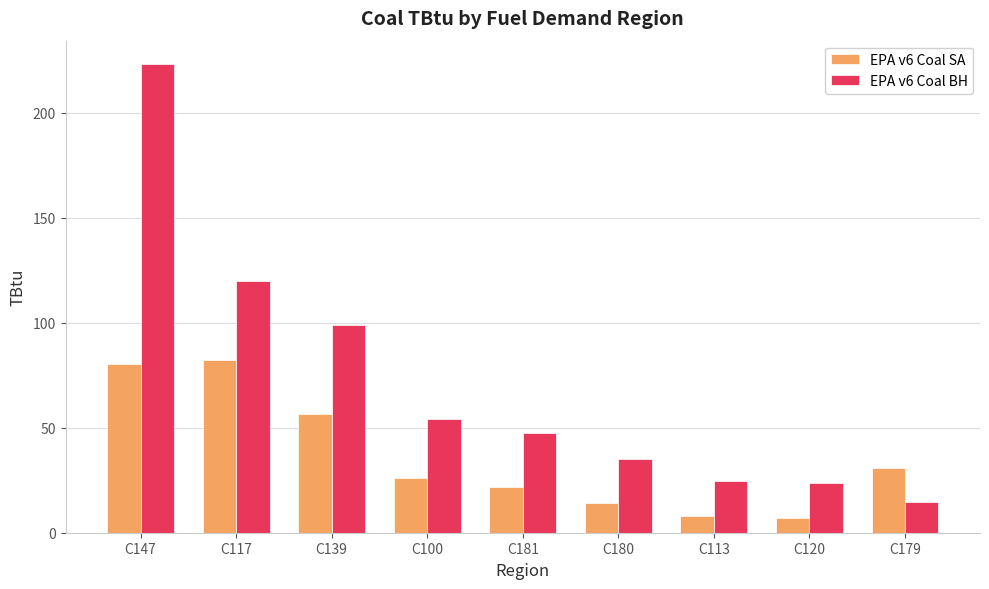

Where does the EPA v6 Coal SA series first go above 26?

C147